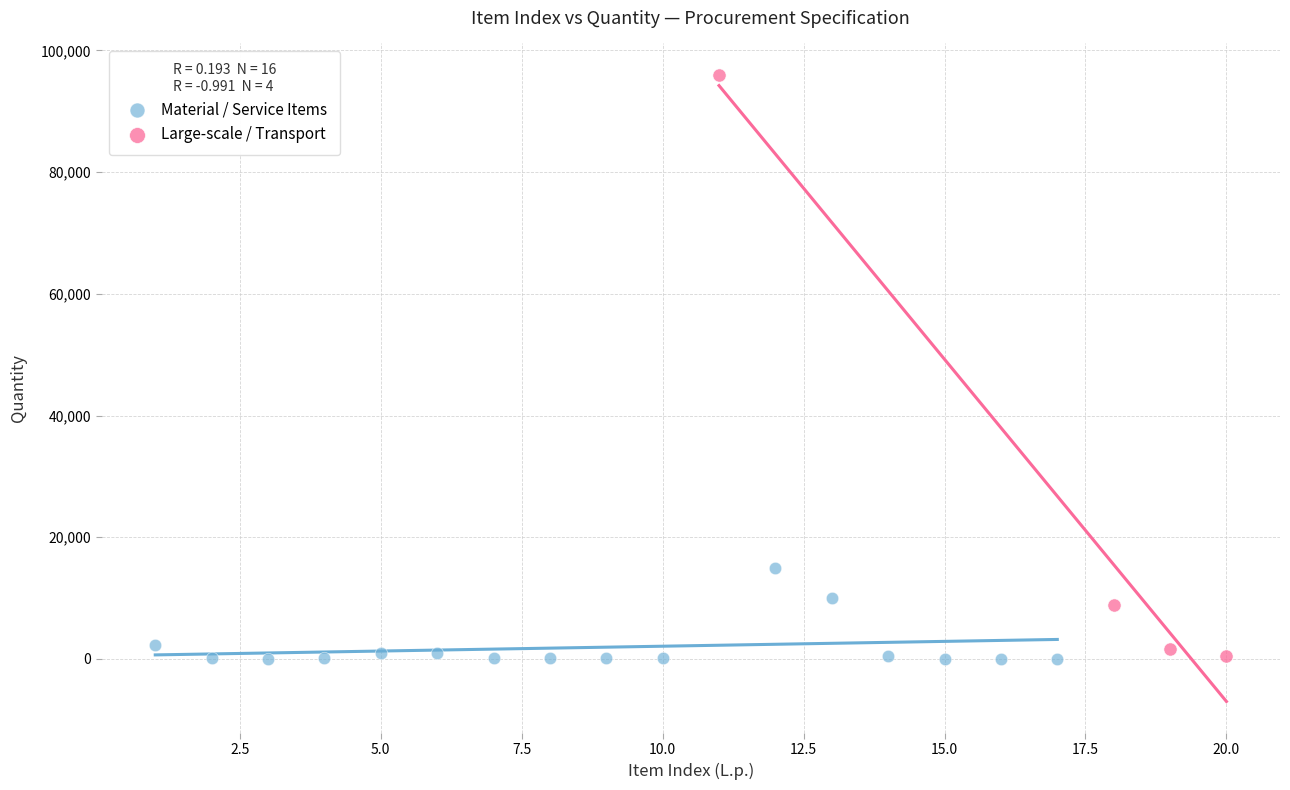

Which series reaches the maximum Y coordinate?

Large-scale / Transport